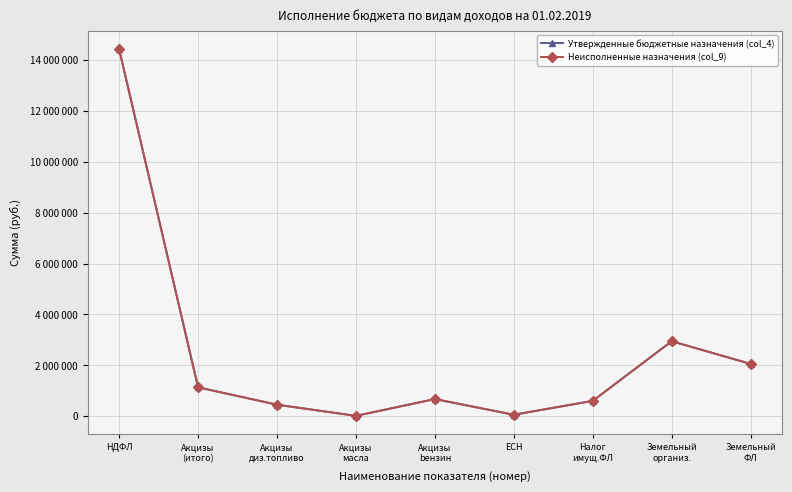

Reading left to right, transcribe all the data shown in this chart.

Утвержденные бюджетные назначения (col_4): НДФЛ=14430780	Акцизы
(итого)=1132430	Акцизы
диз.топливо=450000	Акцизы
масла=11000	Акцизы
bензин=671430	ЕСН=54000	Налог
имущ.ФЛ=600000	Земельный
организ.=2946000	Земельный
ФЛ=2054000
Неисполненные назначения (col_9): НДФЛ=14430780	Акцизы
(итого)=1132430	Акцизы
диз.топливо=450000	Акцизы
масла=11000	Акцизы
bензин=671430	ЕСН=54000	Налог
имущ.ФЛ=600000	Земельный
организ.=2946000	Земельный
ФЛ=2054000